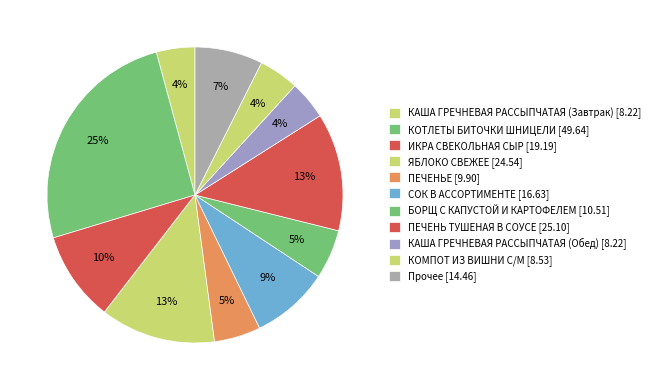

How many slices are in this pie chart?

11